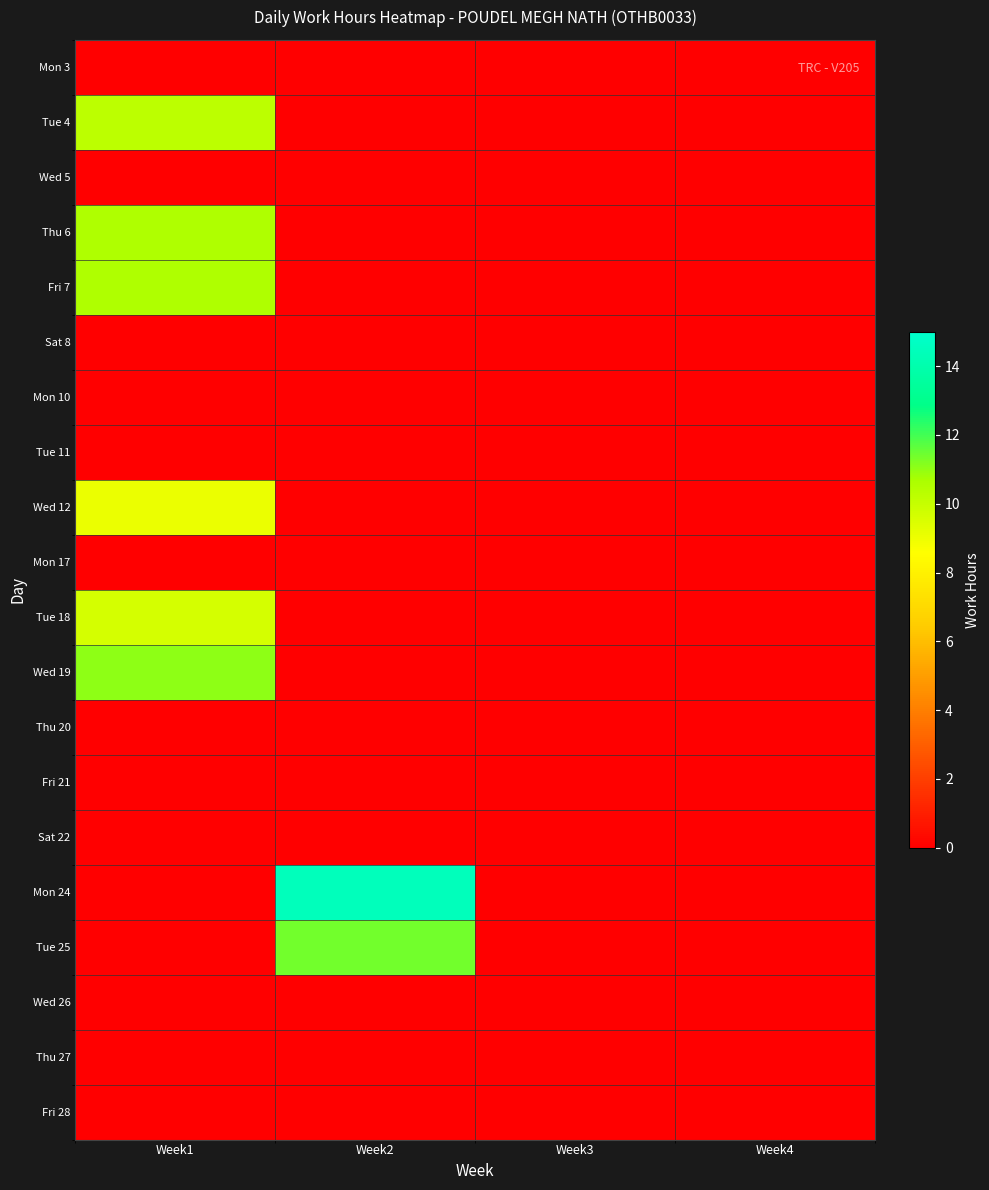

Between Week2 and Week3, which series saw the biggest shift?

Mon 24